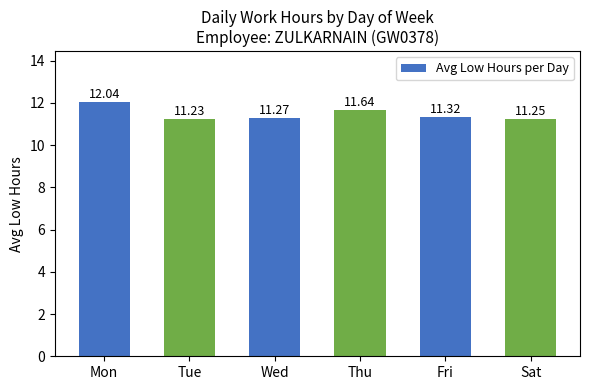

What is the value of the 5th bar from the left?

11.3